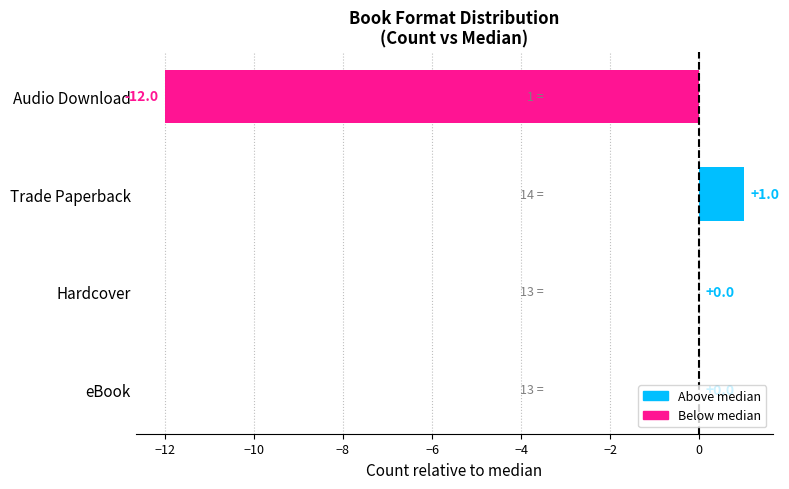

True or false: the data shows -2 at Audio Download.

False